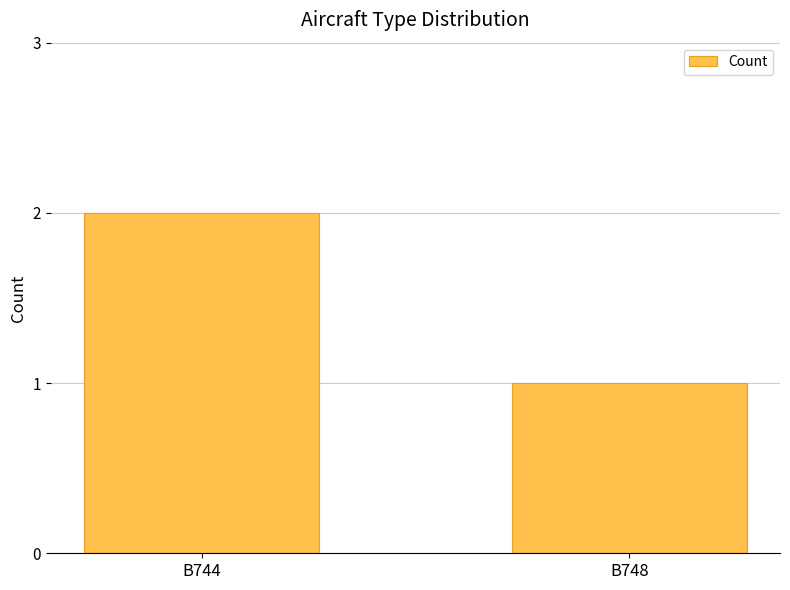

What is the difference between the values at B748 and B744?

1